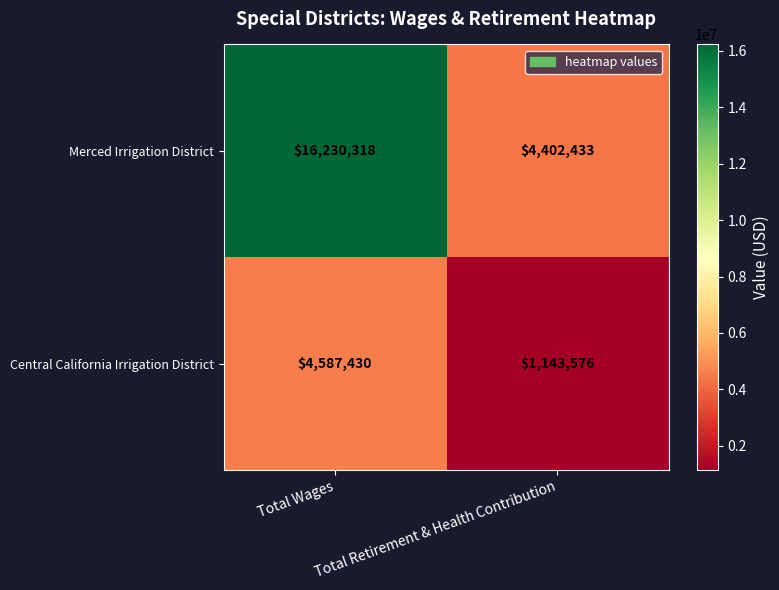

True or false: Central California Irrigation District has a value of 1622527 at Total Retirement & Health Contribution.

False